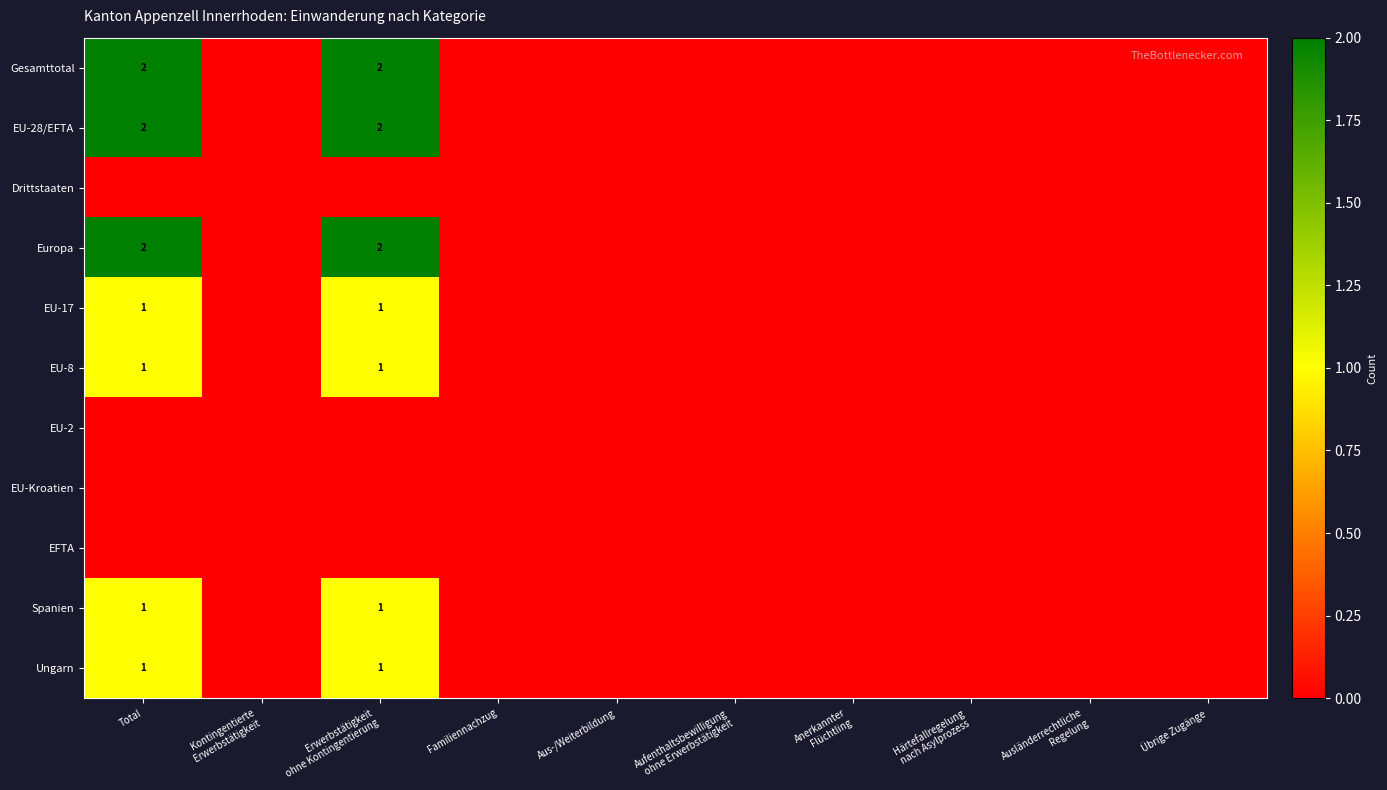

Which has a higher value, Erwerbstätigkeit
ohne Kontingentierung or Familiennachzug?

Erwerbstätigkeit
ohne Kontingentierung